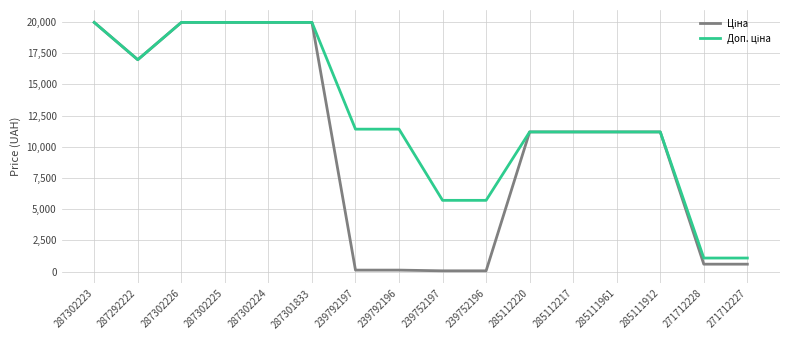

What is the total value across all series at 287302225?

39928.3